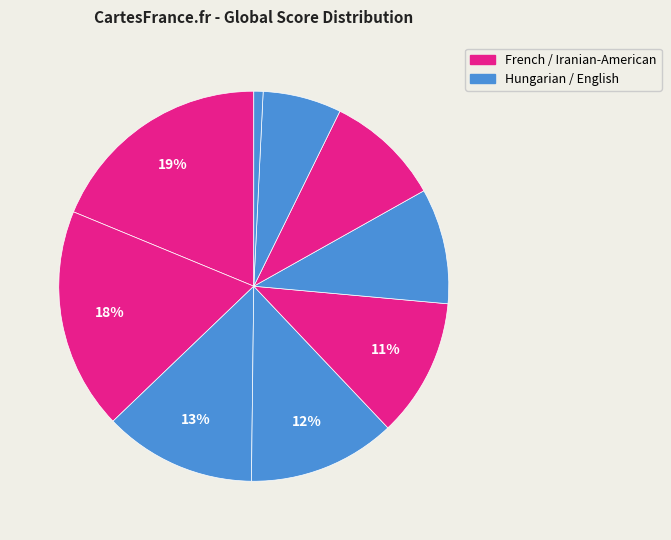

Count the number of slices in the pie.

9